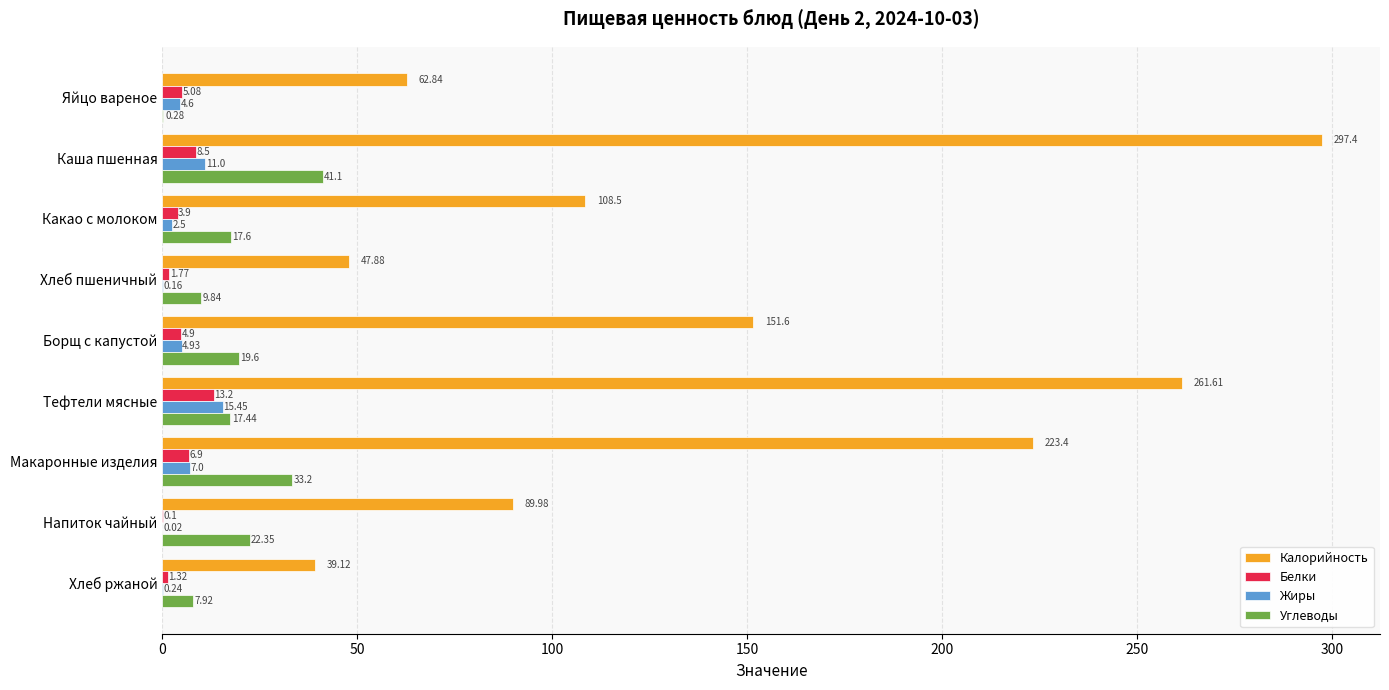

At which label does Углеводы reach its peak?

Каша пшенная